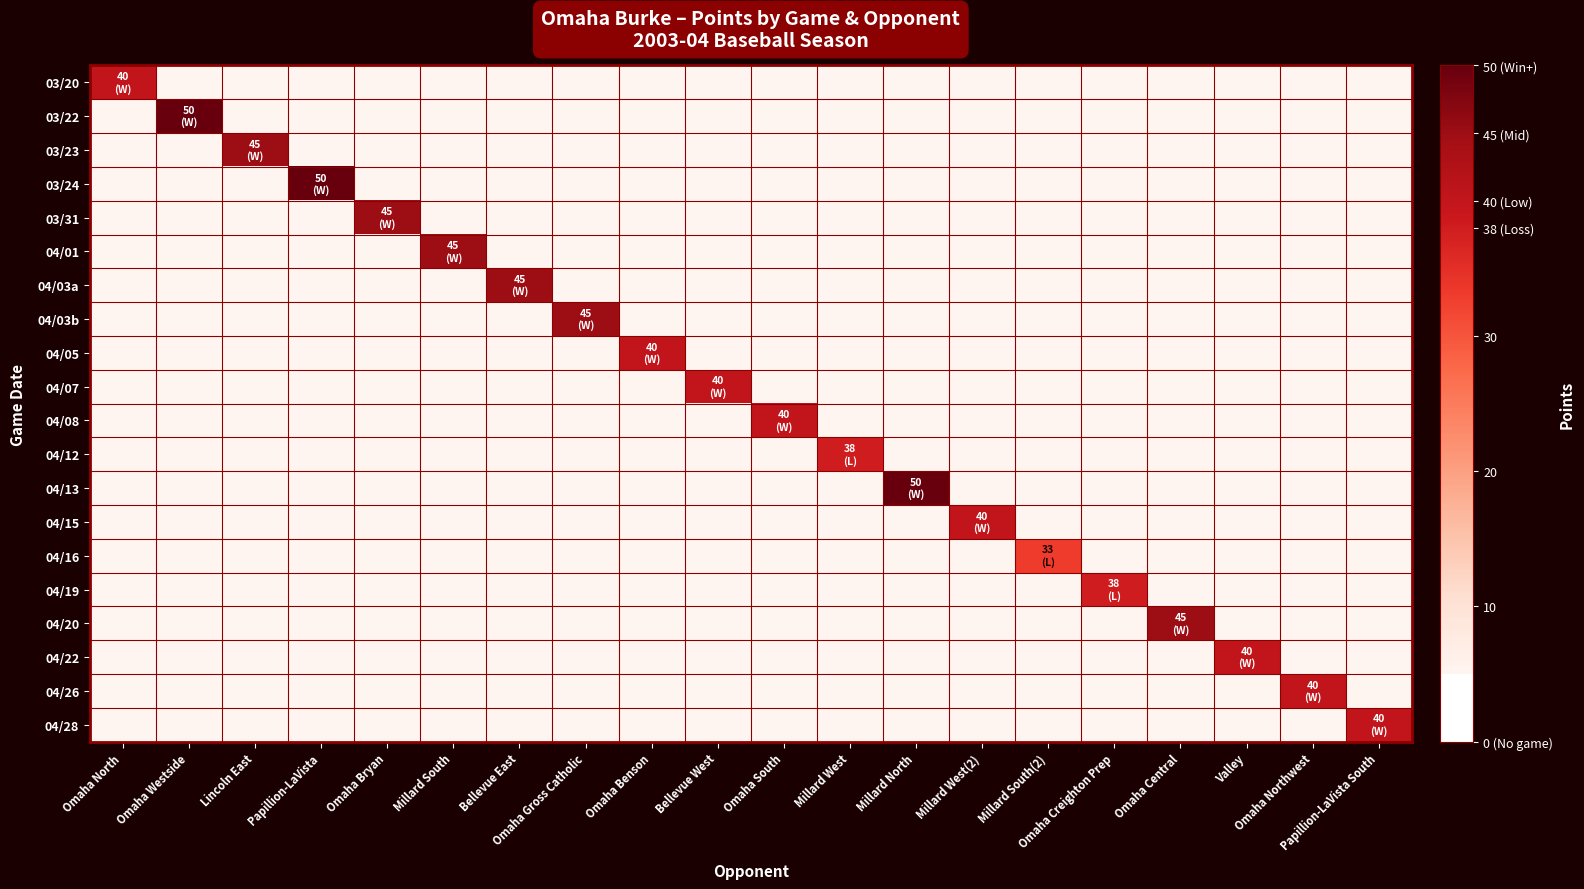

Reading left to right, list all the values displayed in this chart.

03/20: Omaha North=40	Omaha Westside=0	Lincoln East=0	Papillion-LaVista=0	Omaha Bryan=0	Millard South=0	Bellevue East=0	Omaha Gross Catholic=0	Omaha Benson=0	Bellevue West=0	Omaha South=0	Millard West=0	Millard North=0	Millard West(2)=0	Millard South(2)=0	Omaha Creighton Prep=0	Omaha Central=0	Valley=0	Omaha Northwest=0	Papillion-LaVista South=0
03/22: Omaha North=0	Omaha Westside=50	Lincoln East=0	Papillion-LaVista=0	Omaha Bryan=0	Millard South=0	Bellevue East=0	Omaha Gross Catholic=0	Omaha Benson=0	Bellevue West=0	Omaha South=0	Millard West=0	Millard North=0	Millard West(2)=0	Millard South(2)=0	Omaha Creighton Prep=0	Omaha Central=0	Valley=0	Omaha Northwest=0	Papillion-LaVista South=0
03/23: Omaha North=0	Omaha Westside=0	Lincoln East=45	Papillion-LaVista=0	Omaha Bryan=0	Millard South=0	Bellevue East=0	Omaha Gross Catholic=0	Omaha Benson=0	Bellevue West=0	Omaha South=0	Millard West=0	Millard North=0	Millard West(2)=0	Millard South(2)=0	Omaha Creighton Prep=0	Omaha Central=0	Valley=0	Omaha Northwest=0	Papillion-LaVista South=0
03/24: Omaha North=0	Omaha Westside=0	Lincoln East=0	Papillion-LaVista=50	Omaha Bryan=0	Millard South=0	Bellevue East=0	Omaha Gross Catholic=0	Omaha Benson=0	Bellevue West=0	Omaha South=0	Millard West=0	Millard North=0	Millard West(2)=0	Millard South(2)=0	Omaha Creighton Prep=0	Omaha Central=0	Valley=0	Omaha Northwest=0	Papillion-LaVista South=0
03/31: Omaha North=0	Omaha Westside=0	Lincoln East=0	Papillion-LaVista=0	Omaha Bryan=45	Millard South=0	Bellevue East=0	Omaha Gross Catholic=0	Omaha Benson=0	Bellevue West=0	Omaha South=0	Millard West=0	Millard North=0	Millard West(2)=0	Millard South(2)=0	Omaha Creighton Prep=0	Omaha Central=0	Valley=0	Omaha Northwest=0	Papillion-LaVista South=0
04/01: Omaha North=0	Omaha Westside=0	Lincoln East=0	Papillion-LaVista=0	Omaha Bryan=0	Millard South=45	Bellevue East=0	Omaha Gross Catholic=0	Omaha Benson=0	Bellevue West=0	Omaha South=0	Millard West=0	Millard North=0	Millard West(2)=0	Millard South(2)=0	Omaha Creighton Prep=0	Omaha Central=0	Valley=0	Omaha Northwest=0	Papillion-LaVista South=0
04/03a: Omaha North=0	Omaha Westside=0	Lincoln East=0	Papillion-LaVista=0	Omaha Bryan=0	Millard South=0	Bellevue East=45	Omaha Gross Catholic=0	Omaha Benson=0	Bellevue West=0	Omaha South=0	Millard West=0	Millard North=0	Millard West(2)=0	Millard South(2)=0	Omaha Creighton Prep=0	Omaha Central=0	Valley=0	Omaha Northwest=0	Papillion-LaVista South=0
04/03b: Omaha North=0	Omaha Westside=0	Lincoln East=0	Papillion-LaVista=0	Omaha Bryan=0	Millard South=0	Bellevue East=0	Omaha Gross Catholic=45	Omaha Benson=0	Bellevue West=0	Omaha South=0	Millard West=0	Millard North=0	Millard West(2)=0	Millard South(2)=0	Omaha Creighton Prep=0	Omaha Central=0	Valley=0	Omaha Northwest=0	Papillion-LaVista South=0
04/05: Omaha North=0	Omaha Westside=0	Lincoln East=0	Papillion-LaVista=0	Omaha Bryan=0	Millard South=0	Bellevue East=0	Omaha Gross Catholic=0	Omaha Benson=40	Bellevue West=0	Omaha South=0	Millard West=0	Millard North=0	Millard West(2)=0	Millard South(2)=0	Omaha Creighton Prep=0	Omaha Central=0	Valley=0	Omaha Northwest=0	Papillion-LaVista South=0
04/07: Omaha North=0	Omaha Westside=0	Lincoln East=0	Papillion-LaVista=0	Omaha Bryan=0	Millard South=0	Bellevue East=0	Omaha Gross Catholic=0	Omaha Benson=0	Bellevue West=40	Omaha South=0	Millard West=0	Millard North=0	Millard West(2)=0	Millard South(2)=0	Omaha Creighton Prep=0	Omaha Central=0	Valley=0	Omaha Northwest=0	Papillion-LaVista South=0
04/08: Omaha North=0	Omaha Westside=0	Lincoln East=0	Papillion-LaVista=0	Omaha Bryan=0	Millard South=0	Bellevue East=0	Omaha Gross Catholic=0	Omaha Benson=0	Bellevue West=0	Omaha South=40	Millard West=0	Millard North=0	Millard West(2)=0	Millard South(2)=0	Omaha Creighton Prep=0	Omaha Central=0	Valley=0	Omaha Northwest=0	Papillion-LaVista South=0
04/12: Omaha North=0	Omaha Westside=0	Lincoln East=0	Papillion-LaVista=0	Omaha Bryan=0	Millard South=0	Bellevue East=0	Omaha Gross Catholic=0	Omaha Benson=0	Bellevue West=0	Omaha South=0	Millard West=38	Millard North=0	Millard West(2)=0	Millard South(2)=0	Omaha Creighton Prep=0	Omaha Central=0	Valley=0	Omaha Northwest=0	Papillion-LaVista South=0
04/13: Omaha North=0	Omaha Westside=0	Lincoln East=0	Papillion-LaVista=0	Omaha Bryan=0	Millard South=0	Bellevue East=0	Omaha Gross Catholic=0	Omaha Benson=0	Bellevue West=0	Omaha South=0	Millard West=0	Millard North=50	Millard West(2)=0	Millard South(2)=0	Omaha Creighton Prep=0	Omaha Central=0	Valley=0	Omaha Northwest=0	Papillion-LaVista South=0
04/15: Omaha North=0	Omaha Westside=0	Lincoln East=0	Papillion-LaVista=0	Omaha Bryan=0	Millard South=0	Bellevue East=0	Omaha Gross Catholic=0	Omaha Benson=0	Bellevue West=0	Omaha South=0	Millard West=0	Millard North=0	Millard West(2)=40	Millard South(2)=0	Omaha Creighton Prep=0	Omaha Central=0	Valley=0	Omaha Northwest=0	Papillion-LaVista South=0
04/16: Omaha North=0	Omaha Westside=0	Lincoln East=0	Papillion-LaVista=0	Omaha Bryan=0	Millard South=0	Bellevue East=0	Omaha Gross Catholic=0	Omaha Benson=0	Bellevue West=0	Omaha South=0	Millard West=0	Millard North=0	Millard West(2)=0	Millard South(2)=33	Omaha Creighton Prep=0	Omaha Central=0	Valley=0	Omaha Northwest=0	Papillion-LaVista South=0
04/19: Omaha North=0	Omaha Westside=0	Lincoln East=0	Papillion-LaVista=0	Omaha Bryan=0	Millard South=0	Bellevue East=0	Omaha Gross Catholic=0	Omaha Benson=0	Bellevue West=0	Omaha South=0	Millard West=0	Millard North=0	Millard West(2)=0	Millard South(2)=0	Omaha Creighton Prep=38	Omaha Central=0	Valley=0	Omaha Northwest=0	Papillion-LaVista South=0
04/20: Omaha North=0	Omaha Westside=0	Lincoln East=0	Papillion-LaVista=0	Omaha Bryan=0	Millard South=0	Bellevue East=0	Omaha Gross Catholic=0	Omaha Benson=0	Bellevue West=0	Omaha South=0	Millard West=0	Millard North=0	Millard West(2)=0	Millard South(2)=0	Omaha Creighton Prep=0	Omaha Central=45	Valley=0	Omaha Northwest=0	Papillion-LaVista South=0
04/22: Omaha North=0	Omaha Westside=0	Lincoln East=0	Papillion-LaVista=0	Omaha Bryan=0	Millard South=0	Bellevue East=0	Omaha Gross Catholic=0	Omaha Benson=0	Bellevue West=0	Omaha South=0	Millard West=0	Millard North=0	Millard West(2)=0	Millard South(2)=0	Omaha Creighton Prep=0	Omaha Central=0	Valley=40	Omaha Northwest=0	Papillion-LaVista South=0
04/26: Omaha North=0	Omaha Westside=0	Lincoln East=0	Papillion-LaVista=0	Omaha Bryan=0	Millard South=0	Bellevue East=0	Omaha Gross Catholic=0	Omaha Benson=0	Bellevue West=0	Omaha South=0	Millard West=0	Millard North=0	Millard West(2)=0	Millard South(2)=0	Omaha Creighton Prep=0	Omaha Central=0	Valley=0	Omaha Northwest=40	Papillion-LaVista South=0
04/28: Omaha North=0	Omaha Westside=0	Lincoln East=0	Papillion-LaVista=0	Omaha Bryan=0	Millard South=0	Bellevue East=0	Omaha Gross Catholic=0	Omaha Benson=0	Bellevue West=0	Omaha South=0	Millard West=0	Millard North=0	Millard West(2)=0	Millard South(2)=0	Omaha Creighton Prep=0	Omaha Central=0	Valley=0	Omaha Northwest=0	Papillion-LaVista South=40